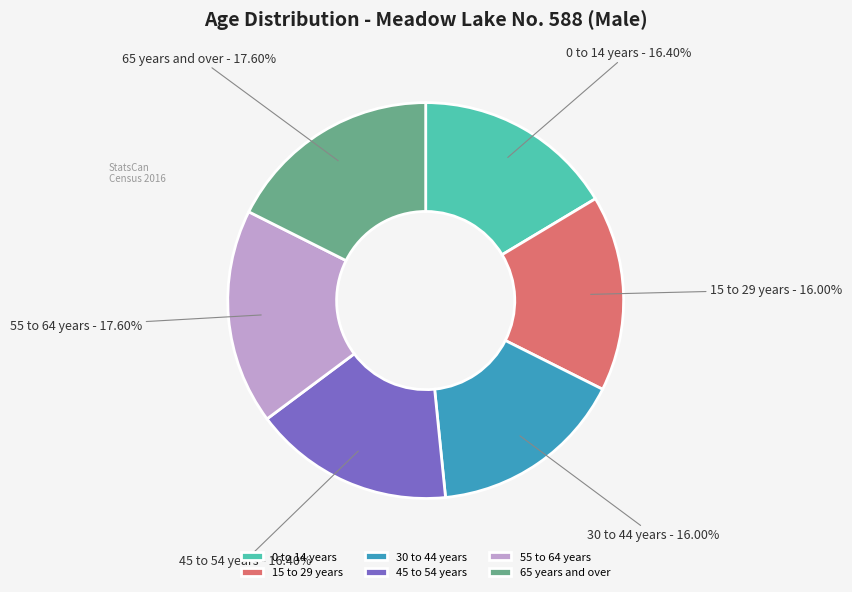

What is the ratio of the value at 15 to 29 years to the value at 55 to 64 years?

0.9